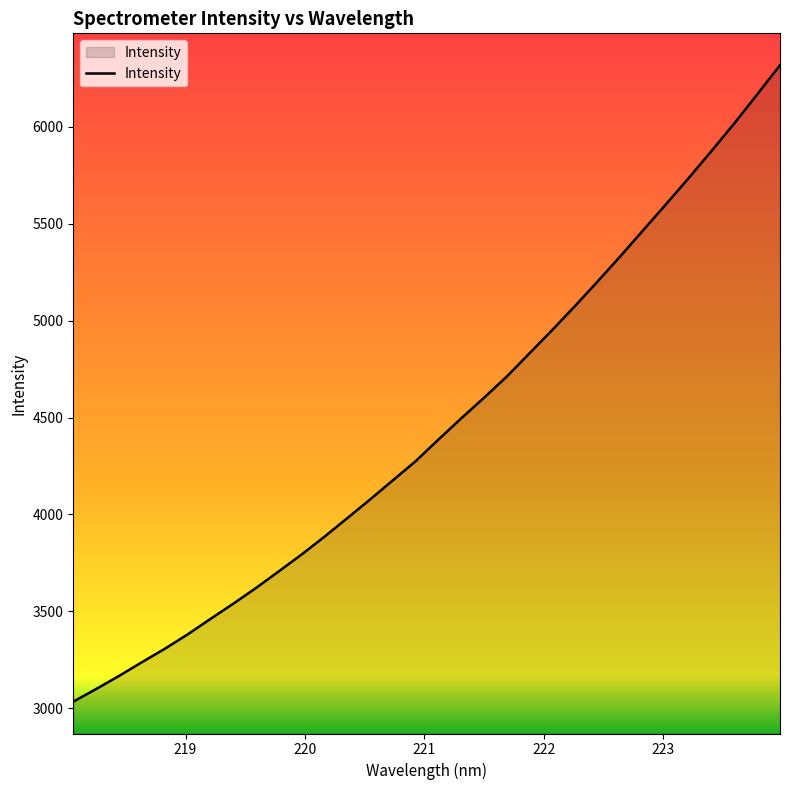

What is the smallest value displayed?

3033.7